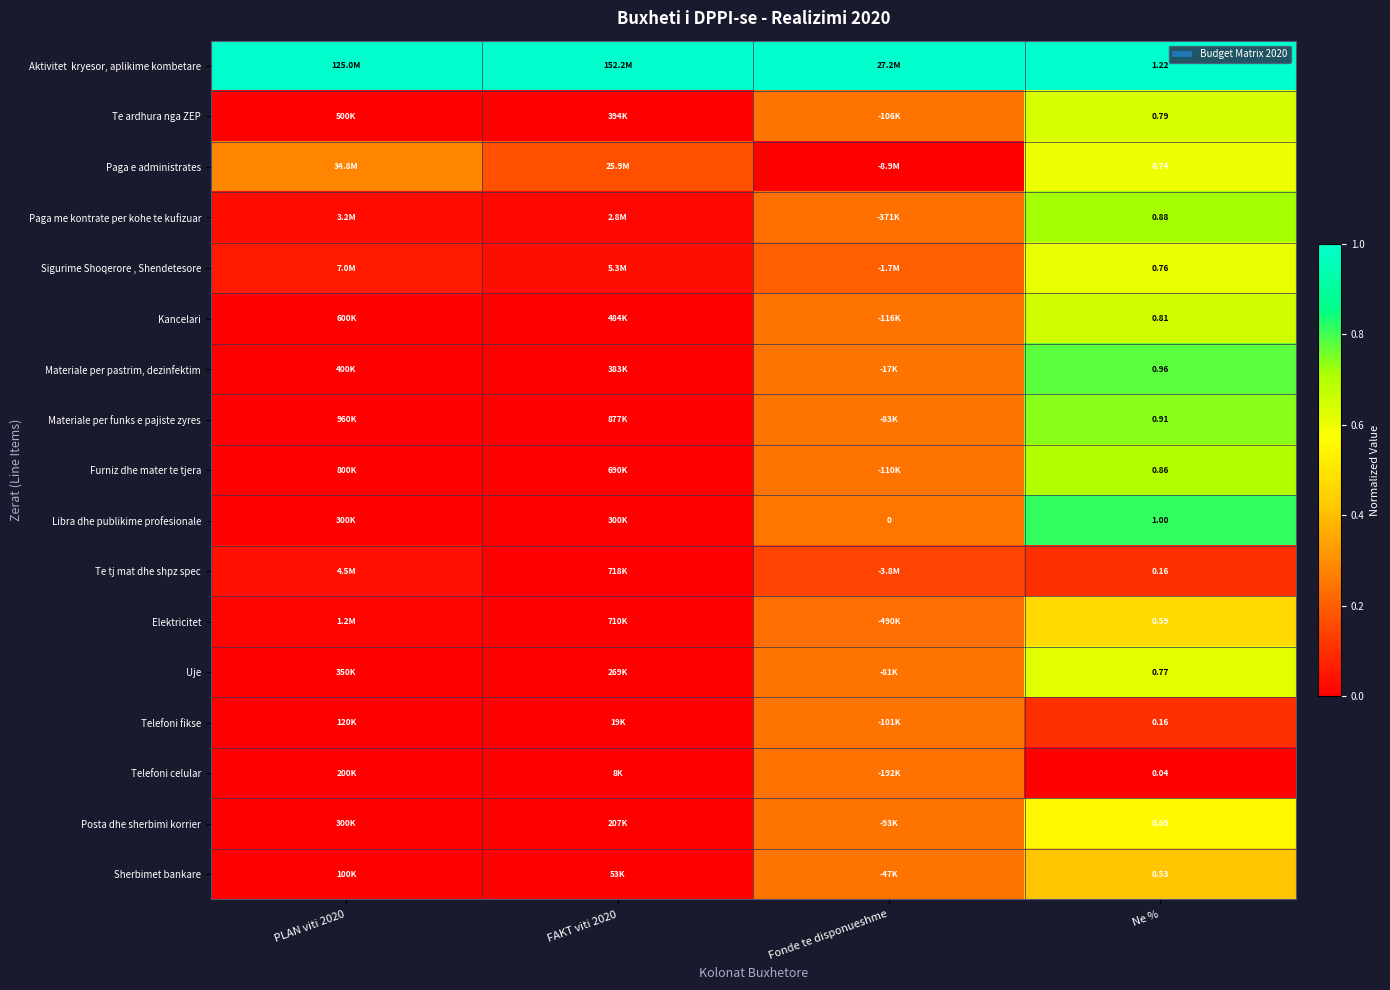

The value of Sigurime Shoqerore , Shendetesore at Fonde te disponueshme is 0.3. True or false?

False